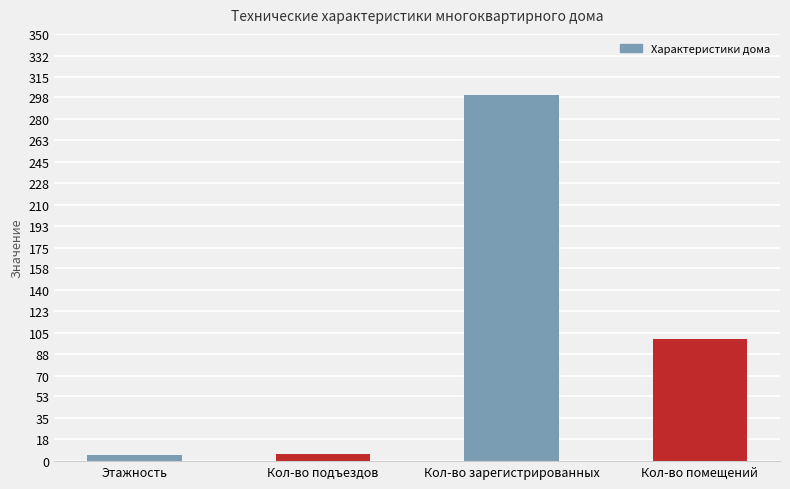

What is the smallest value displayed?

5